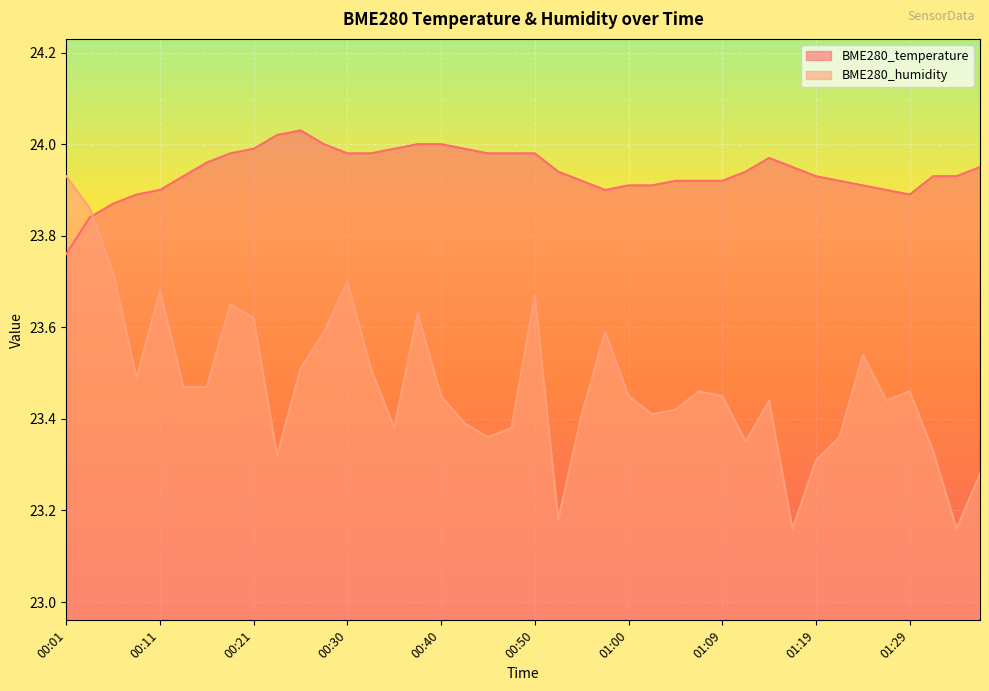

What value does the BME280_humidity series have at 01:02?

23.4